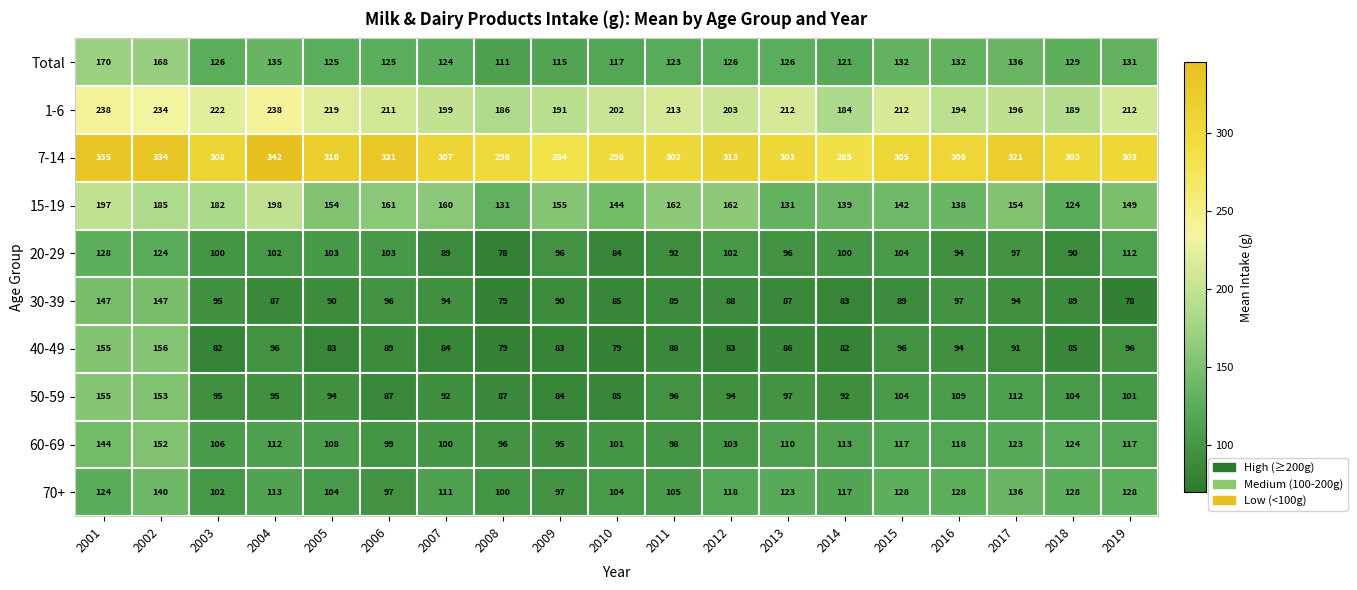

At how many categories does at least one series exceed 123?

19